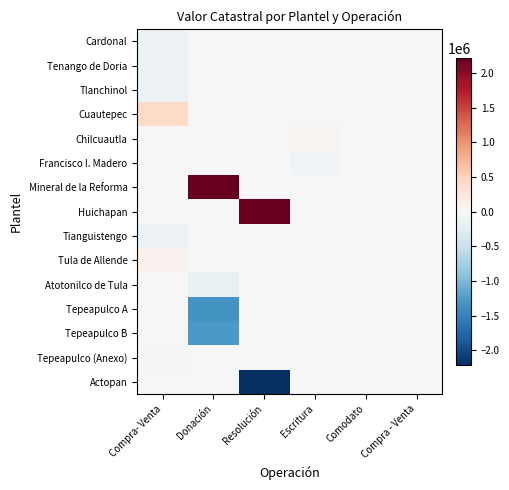

Rank the series by their maximum value, from highest to lowest.

Mineral de la Reforma, Huichapan, Cuautepec, Tula de Allende, Chilcuautla, Cardonal, Tenango de Doria, Tlanchinol, Francisco I. Madero, Tianguistengo, Atotonilco de Tula, Tepeapulco A, Tepeapulco B, Tepeapulco (Anexo), Actopan